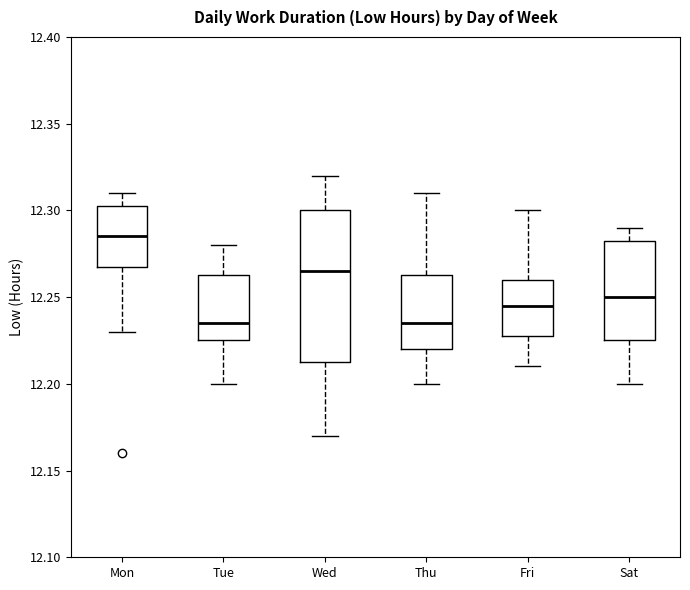

Which box's median line is the highest?

Mon